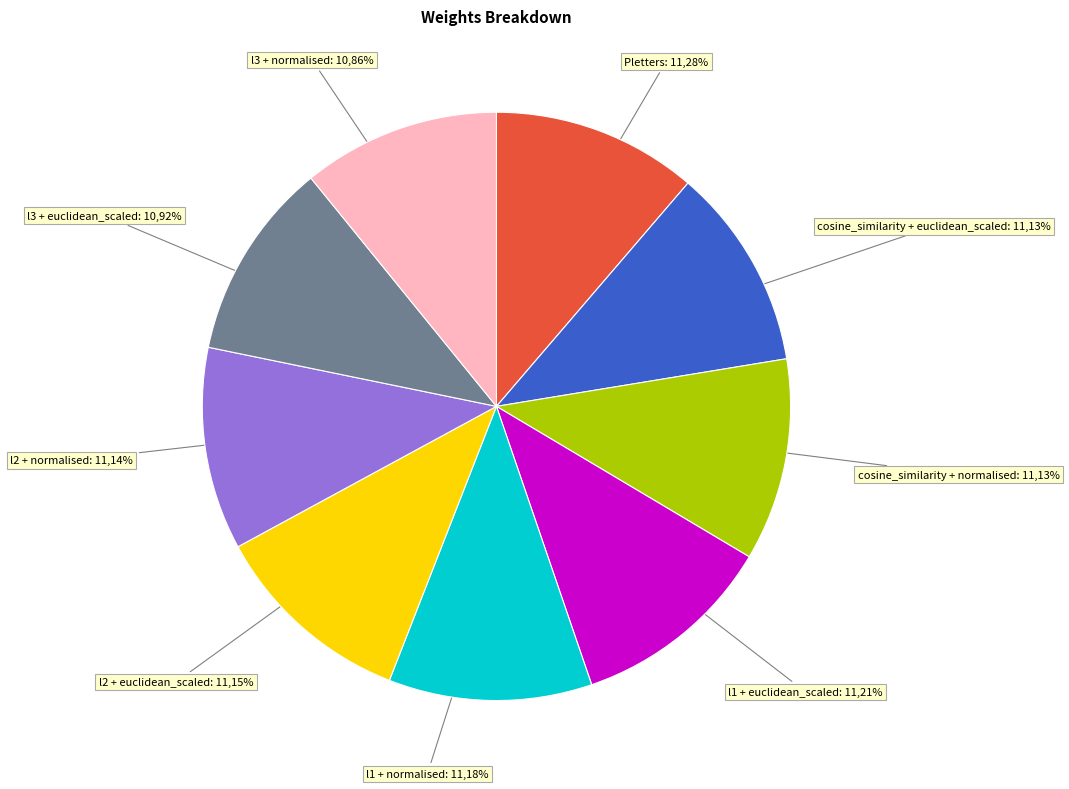

Is the sum of l3 + normalised and l1 + normalised greater than half?

No